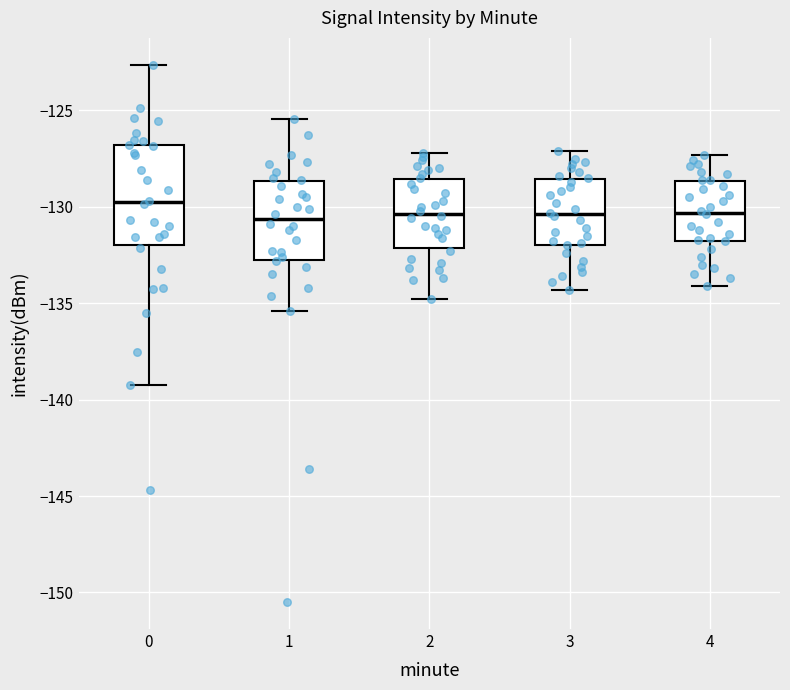

Reading left to right, transcribe this box plot: for each box, give where its median line is, the range the box spans, and where its two whiskers end, as read against the y-axis. The values are not printed on the chart, so give them approximately, as read against the axis.

0: median -130.0, box -132.0 to -127.0, whiskers -139.0 to -122.5
1: median -130.5, box -132.5 to -128.5, whiskers -135.5 to -125.5
2: median -130.5, box -132.0 to -128.5, whiskers -135.0 to -127.0
3: median -130.5, box -132.0 to -128.5, whiskers -134.5 to -127.0
4: median -130.5, box -132.0 to -128.5, whiskers -134.0 to -127.5